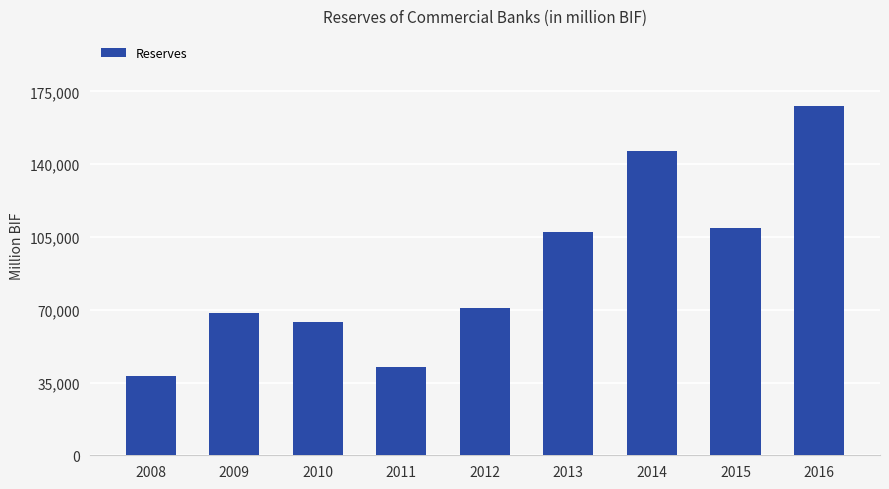

Reading left to right, what are all the values shown in this chart?

38257.9	68591.9	64325.8	42442.4	70772.4	107189.0	146489.8	109488.4	168106.2